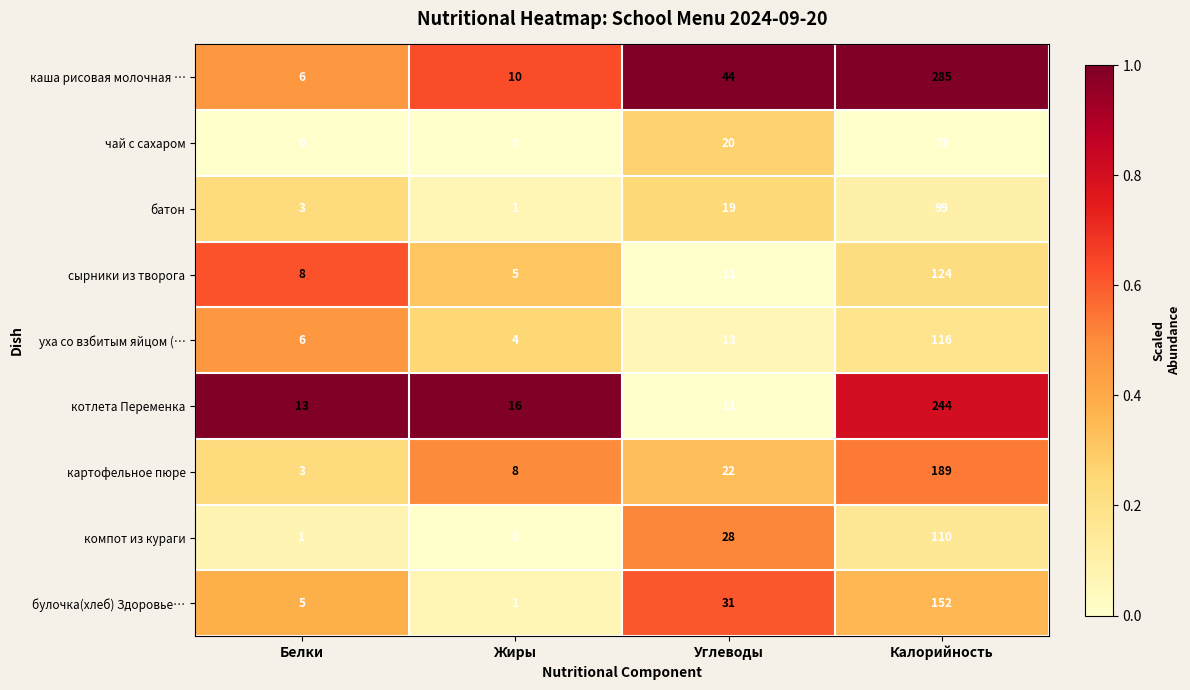

Rank the series by their maximum value, from lowest to highest.

чай с сахаром, батон, компот из кураги, уха со взбитым яйцом (…, сырники из творога, булочка(хлеб) Здоровье…, картофельное пюре, котлета Переменка, каша рисовая молочная …